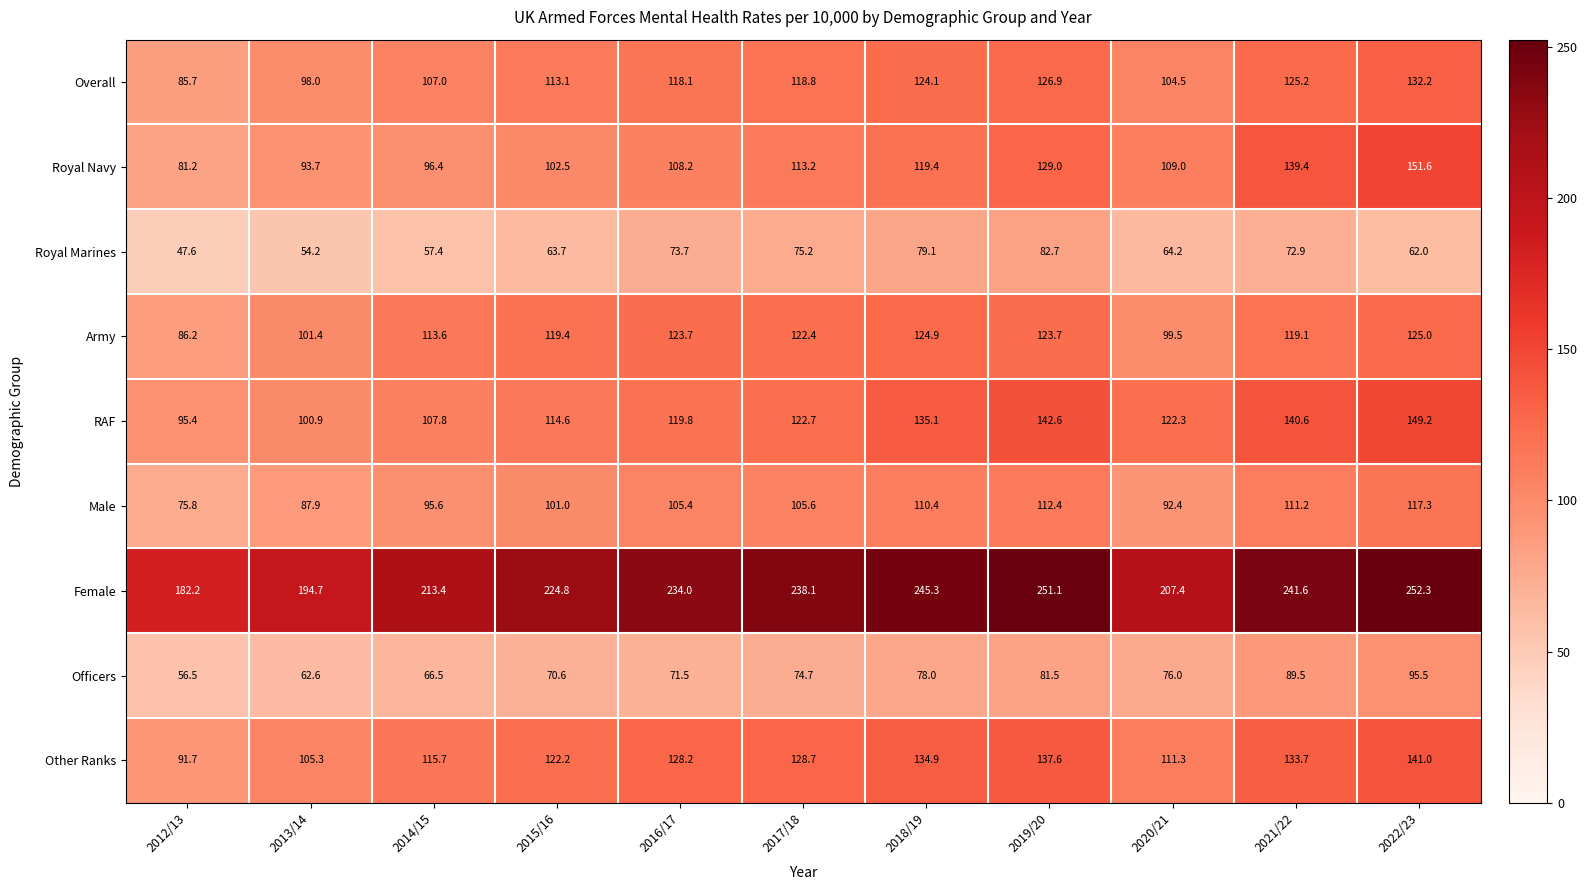

Rank the series by their maximum value, from highest to lowest.

Female, Royal Navy, RAF, Other Ranks, Overall, Army, Male, Officers, Royal Marines